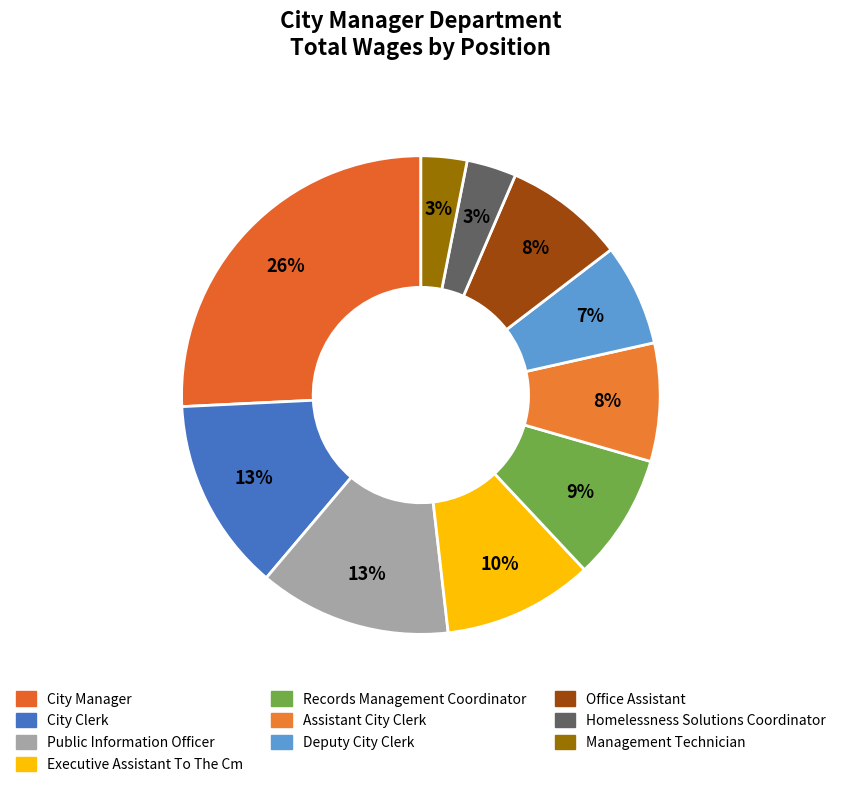

What percentage is NOT represented by Executive Assistant To The Cm?

89.8%